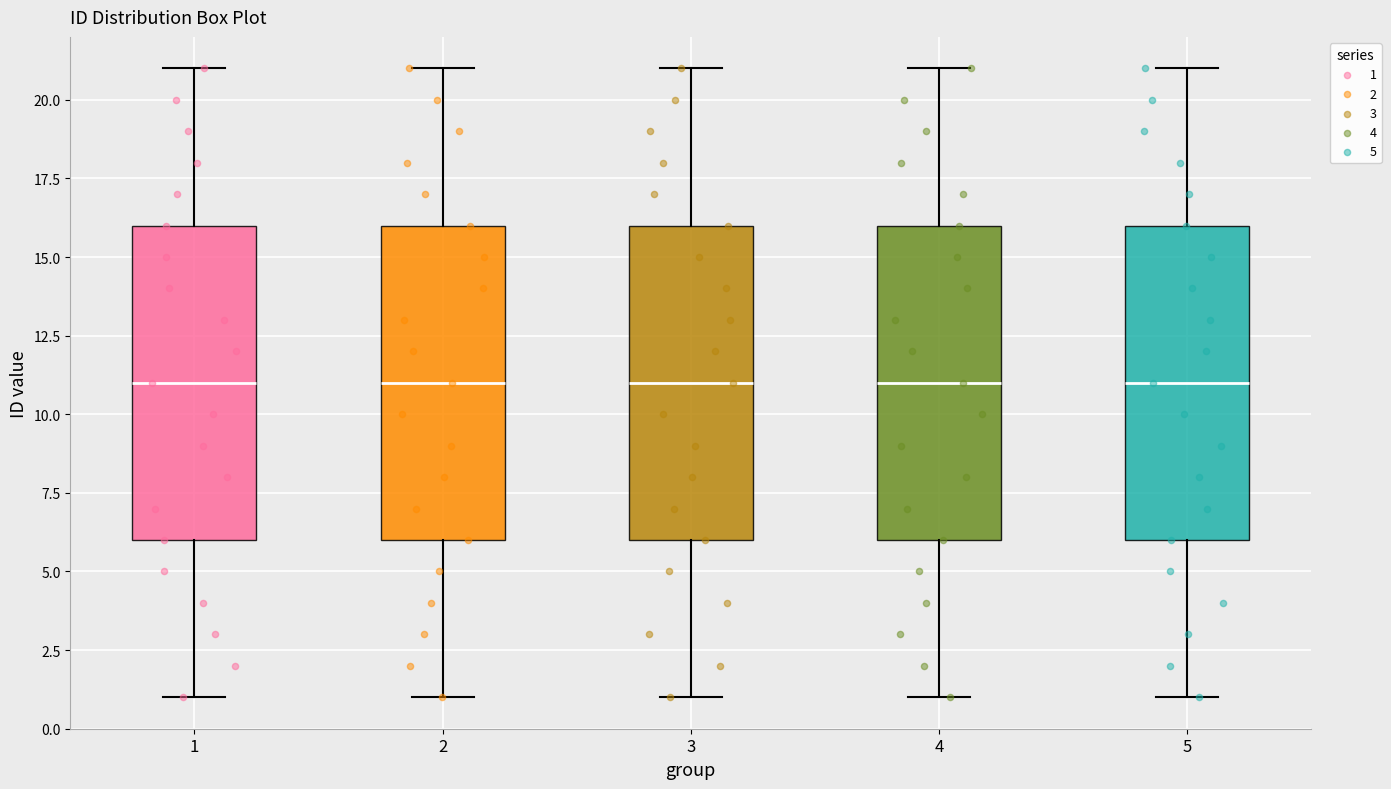

Reading left to right, read every box against the y-axis: the position of its median line, the range the box covers, and the ends of its whiskers. The values are not printed on the chart, so give them approximately, as read against the axis.

1: median 11, box 6 to 16, whiskers 1 to 21
2: median 11, box 6 to 16, whiskers 1 to 21
3: median 11, box 6 to 16, whiskers 1 to 21
4: median 11, box 6 to 16, whiskers 1 to 21
5: median 11, box 6 to 16, whiskers 1 to 21